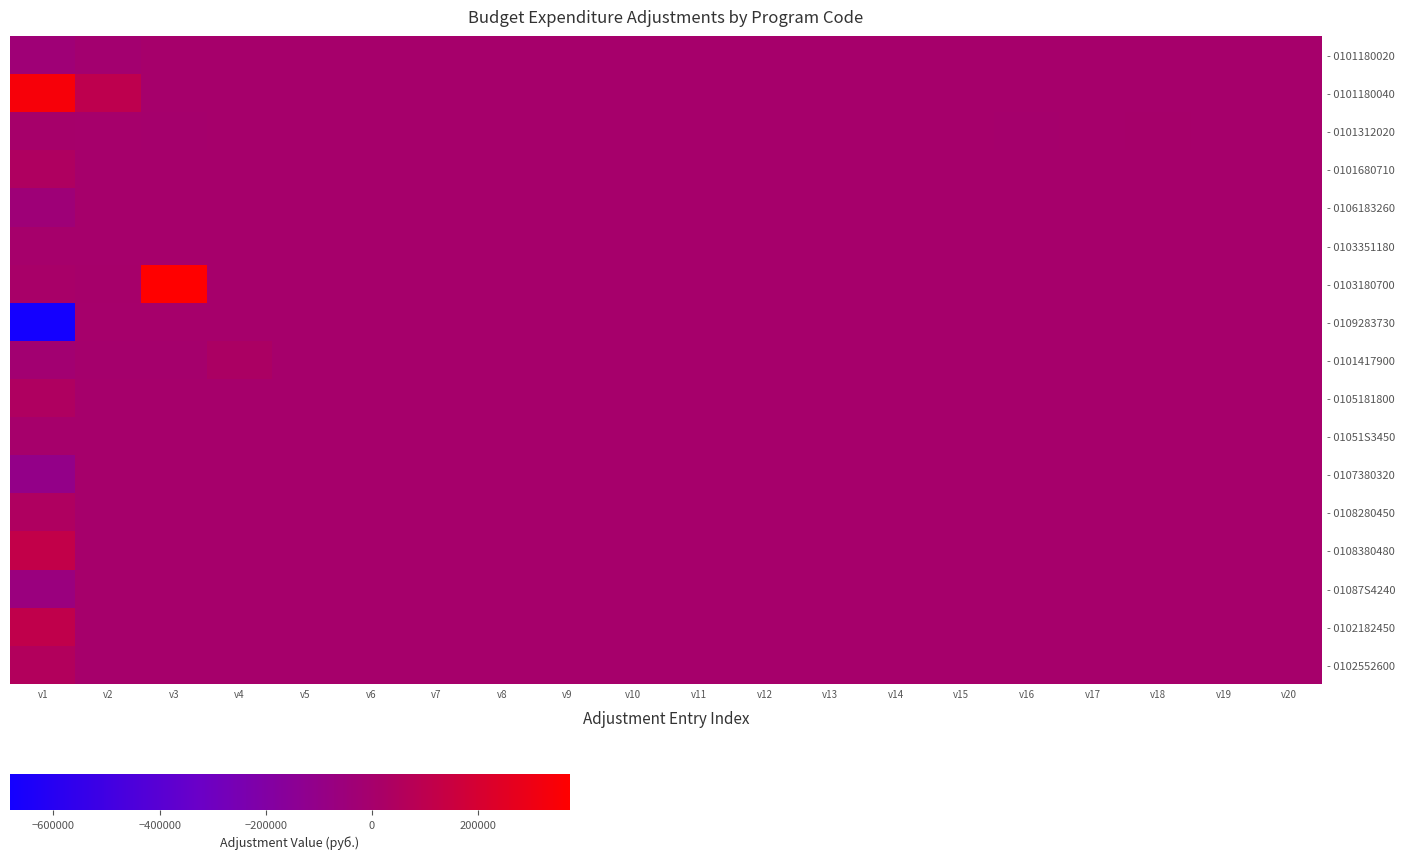

Reading left to right, what are all the values shown in this chart?

- 0101180020: v1=-35000.0	v2=-10570.0	v3=0.0	v4=0.0	v5=0.0	v6=0.0	v7=0.0	v8=0.0	v9=0.0	v10=0.0	v11=0.0	v12=0.0	v13=0.0	v14=0.0	v15=0.0	v16=0.0	v17=0.0	v18=0.0	v19=0.0	v20=0.0
- 0101180040: v1=338000.0	v2=102076.0	v3=0.0	v4=0.0	v5=0.0	v6=0.0	v7=0.0	v8=0.0	v9=0.0	v10=0.0	v11=0.0	v12=0.0	v13=0.0	v14=0.0	v15=0.0	v16=0.0	v17=0.0	v18=0.0	v19=0.0	v20=0.0
- 0101312020: v1=2916.6	v2=434.6	v3=-3351.3	v4=0.0	v5=0.0	v6=0.0	v7=0.0	v8=0.0	v9=0.0	v10=0.0	v11=0.0	v12=0.0	v13=0.0	v14=0.0	v15=-1464.5	v16=-2705.0	v17=-803.5	v18=4972.9	v19=937.6	v20=0.0
- 0101680710: v1=41568.0	v2=0.0	v3=0.0	v4=0.0	v5=0.0	v6=0.0	v7=0.0	v8=0.0	v9=0.0	v10=0.0	v11=0.0	v12=0.0	v13=0.0	v14=0.0	v15=0.0	v16=0.0	v17=0.0	v18=0.0	v19=0.0	v20=0.0
- 0106183260: v1=-40000.0	v2=0.0	v3=0.0	v4=0.0	v5=0.0	v6=0.0	v7=0.0	v8=0.0	v9=0.0	v10=0.0	v11=0.0	v12=0.0	v13=0.0	v14=0.0	v15=0.0	v16=0.0	v17=0.0	v18=0.0	v19=0.0	v20=0.0
- 0103351180: v1=-727.0	v2=727.0	v3=0.0	v4=0.0	v5=0.0	v6=0.0	v7=0.0	v8=0.0	v9=0.0	v10=0.0	v11=0.0	v12=0.0	v13=0.0	v14=0.0	v15=0.0	v16=0.0	v17=0.0	v18=0.0	v19=0.0	v20=0.0
- 0103180700: v1=10894.0	v2=3591.0	v3=373468.0	v4=0.0	v5=0.0	v6=0.0	v7=0.0	v8=0.0	v9=0.0	v10=0.0	v11=0.0	v12=0.0	v13=0.0	v14=0.0	v15=0.0	v16=0.0	v17=0.0	v18=0.0	v19=0.0	v20=0.0
- 0109283730: v1=-681900.0	v2=0.0	v3=0.0	v4=0.0	v5=0.0	v6=0.0	v7=0.0	v8=0.0	v9=0.0	v10=0.0	v11=0.0	v12=0.0	v13=0.0	v14=0.0	v15=0.0	v16=0.0	v17=0.0	v18=0.0	v19=0.0	v20=0.0
- 0101417900: v1=-19607.0	v2=-3240.0	v3=-5162.4	v4=28009.4	v5=0.0	v6=0.0	v7=0.0	v8=0.0	v9=0.0	v10=0.0	v11=0.0	v12=0.0	v13=0.0	v14=0.0	v15=0.0	v16=0.0	v17=0.0	v18=0.0	v19=0.0	v20=0.0
- 0105181800: v1=40000.0	v2=0.0	v3=0.0	v4=0.0	v5=0.0	v6=0.0	v7=0.0	v8=0.0	v9=0.0	v10=0.0	v11=0.0	v12=0.0	v13=0.0	v14=0.0	v15=0.0	v16=0.0	v17=0.0	v18=0.0	v19=0.0	v20=0.0
- 01051S3450: v1=-720.0	v2=0.0	v3=0.0	v4=0.0	v5=0.0	v6=0.0	v7=0.0	v8=0.0	v9=0.0	v10=0.0	v11=0.0	v12=0.0	v13=0.0	v14=0.0	v15=0.0	v16=0.0	v17=0.0	v18=0.0	v19=0.0	v20=0.0
- 0107380320: v1=-104160.0	v2=0.0	v3=0.0	v4=0.0	v5=0.0	v6=0.0	v7=0.0	v8=0.0	v9=0.0	v10=0.0	v11=0.0	v12=0.0	v13=0.0	v14=0.0	v15=0.0	v16=0.0	v17=0.0	v18=0.0	v19=0.0	v20=0.0
- 0108280450: v1=43655.0	v2=0.0	v3=0.0	v4=0.0	v5=0.0	v6=0.0	v7=0.0	v8=0.0	v9=0.0	v10=0.0	v11=0.0	v12=0.0	v13=0.0	v14=0.0	v15=0.0	v16=0.0	v17=0.0	v18=0.0	v19=0.0	v20=0.0
- 0108380480: v1=118726.0	v2=0.0	v3=0.0	v4=0.0	v5=0.0	v6=0.0	v7=0.0	v8=0.0	v9=0.0	v10=0.0	v11=0.0	v12=0.0	v13=0.0	v14=0.0	v15=0.0	v16=0.0	v17=0.0	v18=0.0	v19=0.0	v20=0.0
- 01087S4240: v1=-63830.0	v2=0.0	v3=0.0	v4=0.0	v5=0.0	v6=0.0	v7=0.0	v8=0.0	v9=0.0	v10=0.0	v11=0.0	v12=0.0	v13=0.0	v14=0.0	v15=0.0	v16=0.0	v17=0.0	v18=0.0	v19=0.0	v20=0.0
- 0102182450: v1=112712.0	v2=0.0	v3=0.0	v4=0.0	v5=0.0	v6=0.0	v7=0.0	v8=0.0	v9=0.0	v10=0.0	v11=0.0	v12=0.0	v13=0.0	v14=0.0	v15=0.0	v16=0.0	v17=0.0	v18=0.0	v19=0.0	v20=0.0
- 0102552600: v1=54012.4	v2=0.0	v3=0.0	v4=0.0	v5=0.0	v6=0.0	v7=0.0	v8=0.0	v9=0.0	v10=0.0	v11=0.0	v12=0.0	v13=0.0	v14=0.0	v15=0.0	v16=0.0	v17=0.0	v18=0.0	v19=0.0	v20=0.0